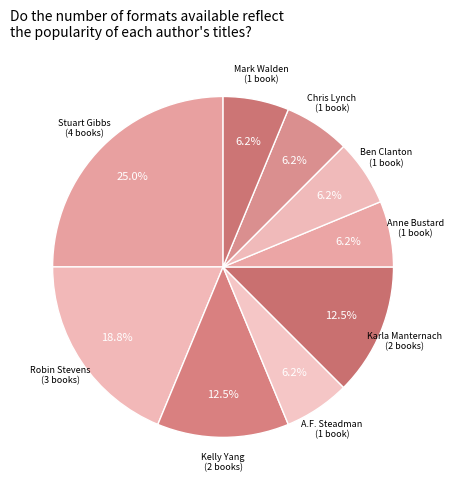

Which category has the biggest portion of the pie?

Stuart Gibbs (62586102)